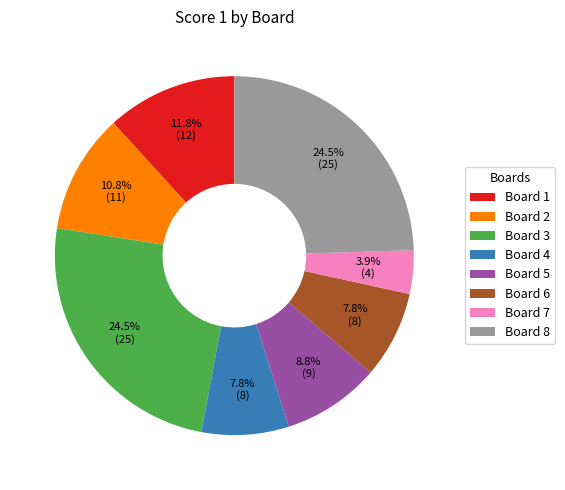

What is the smallest slice in the pie chart?

Board 7